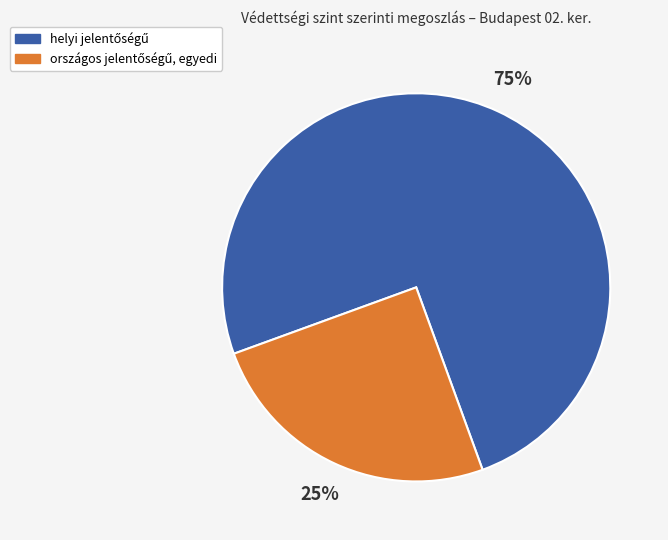

To the nearest percent, what is the difference between the largest and smallest slice percentages?

50%